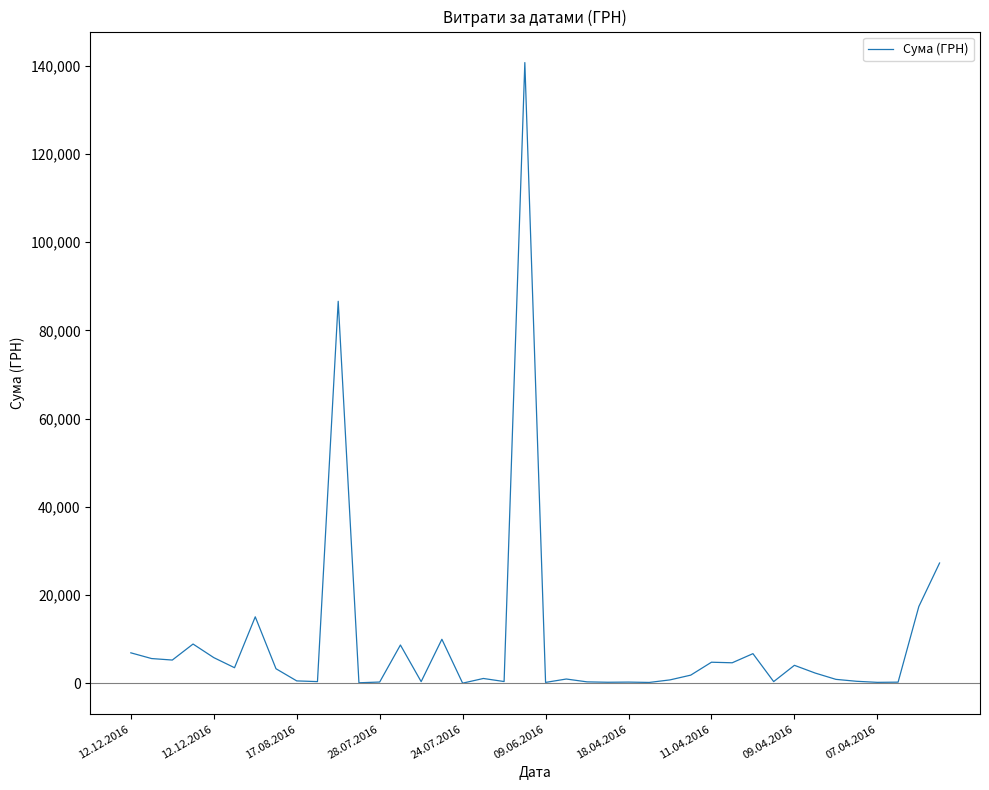

Rank the categories by value from lowest to highest.

16, 11, 25, 20, 36, 23, 37, 24, 12, 22, 14, 07.04.2016, 31, 18, 35, 09.04.2016, 26, 34, 21, 17, 27, 33, 11.04.2016, 09.06.2016, 32, 29, 28, 17.08.2016, 12.12.2016, 24.07.2016, 30, 12.12.2016, 13, 28.07.2016, 15, 18.04.2016, 38, 39, 10, 19